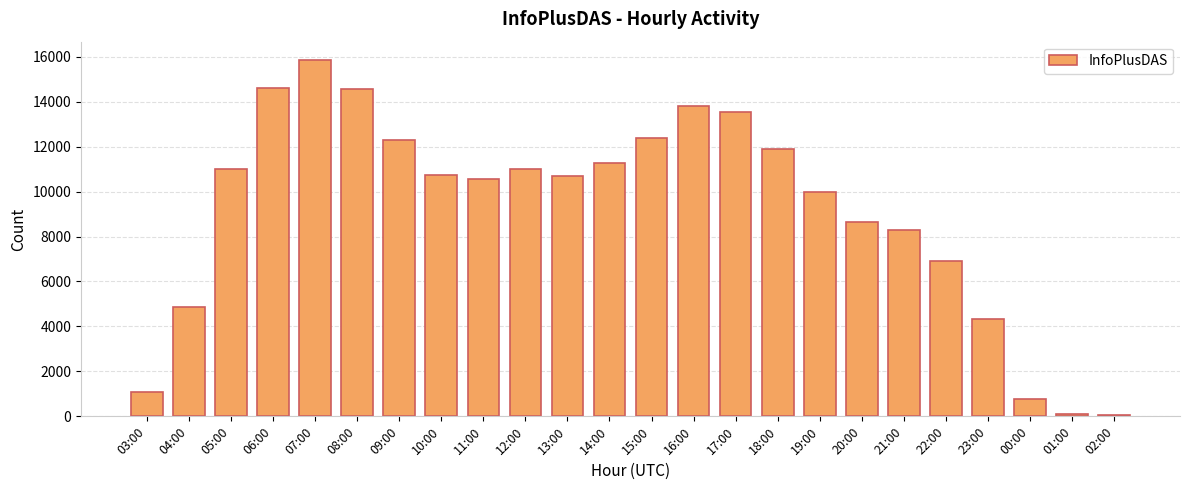

How many bars are there in total?

24